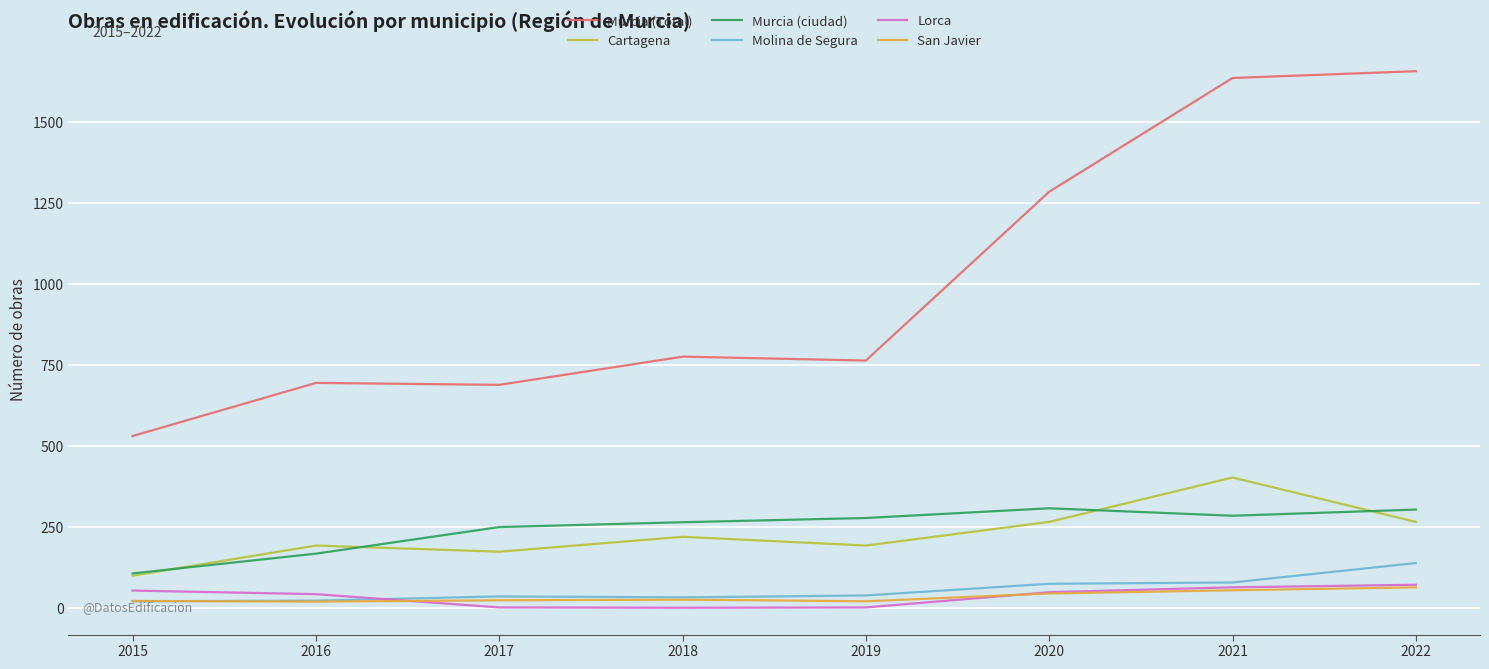

What is the maximum value for Murcia (ciudad)?

307